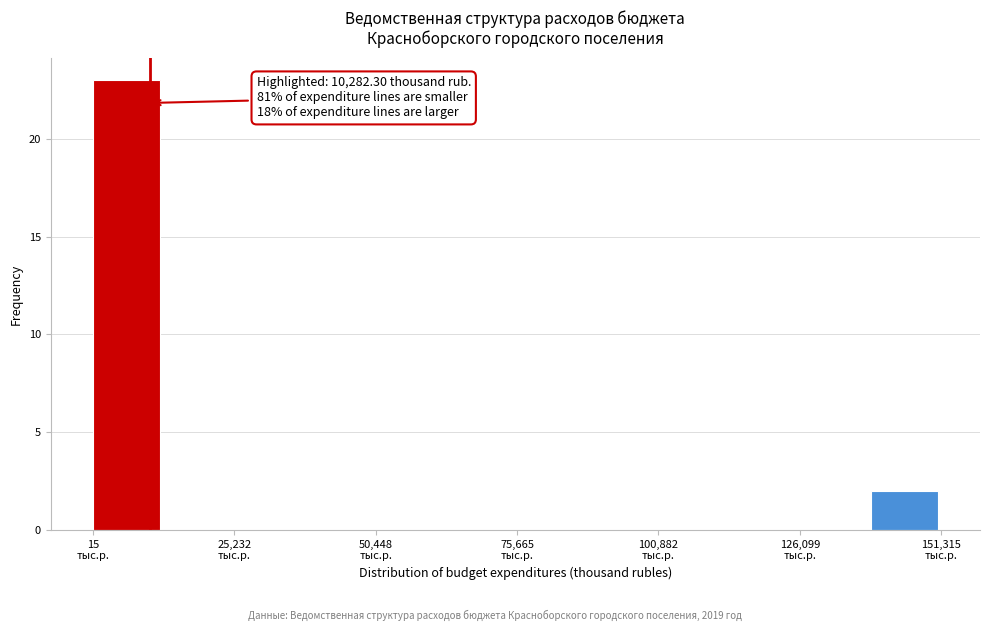

Read against the x-axis, roughly where is the centre of the tallest bar?

5000